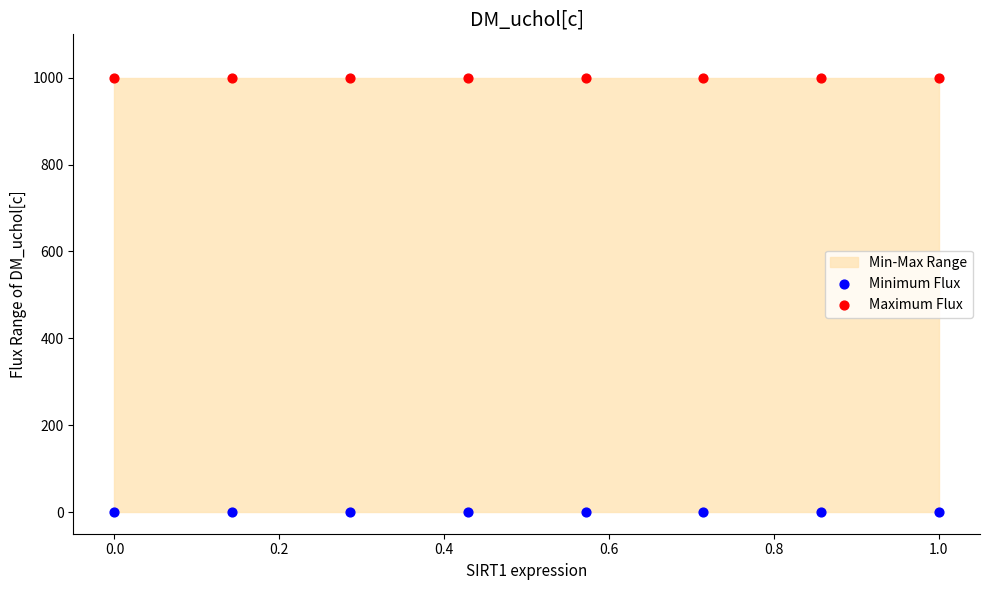

Which series reaches the maximum Y coordinate?

Maximum Flux